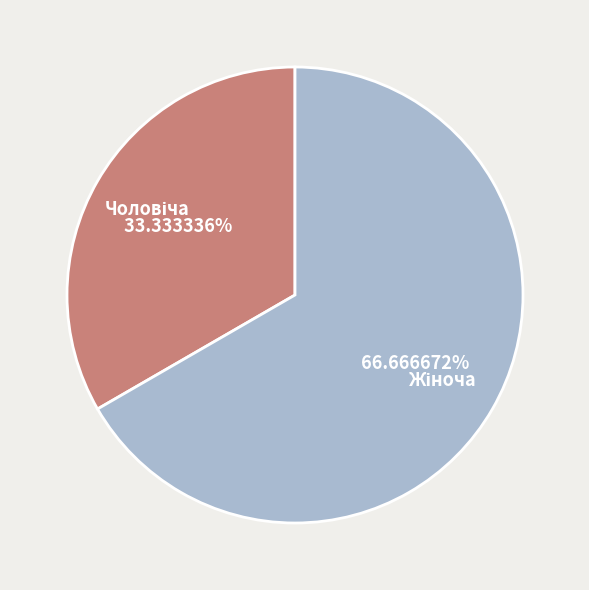

Does any single category account for the majority?

Yes